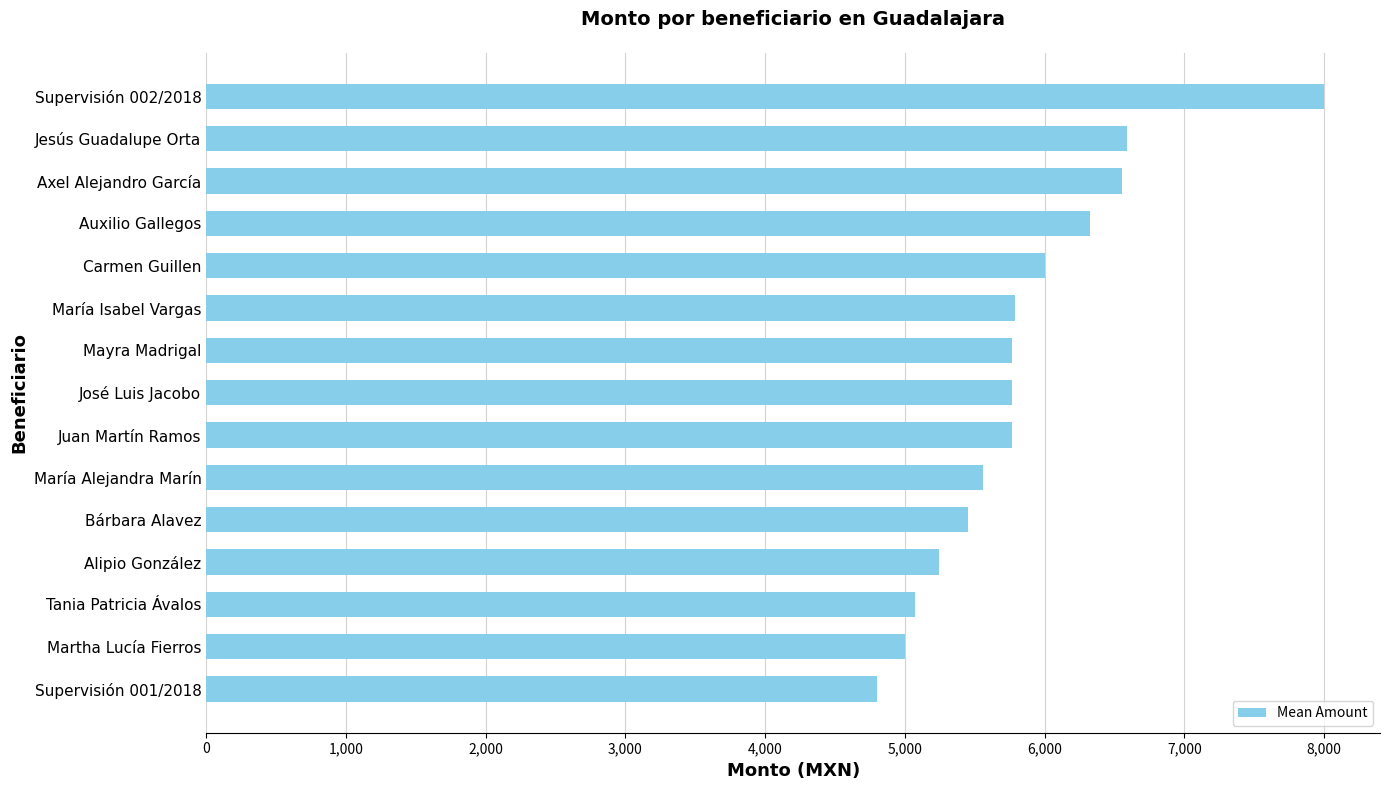

What is the difference between the maximum and minimum values?

3200.0